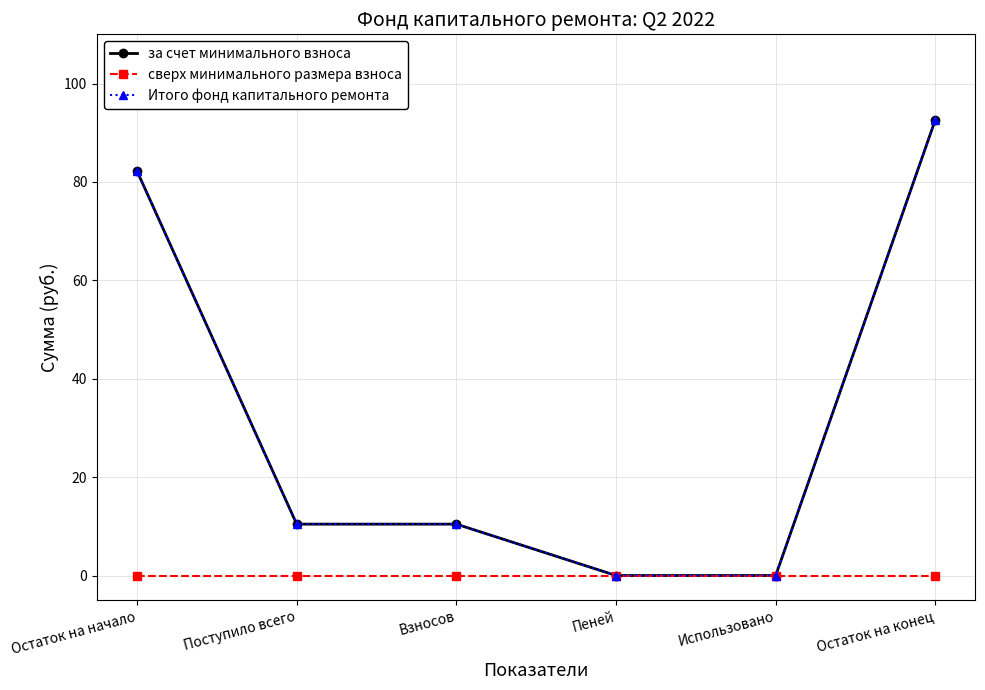

At how many categories does at least one series exceed 73?

2